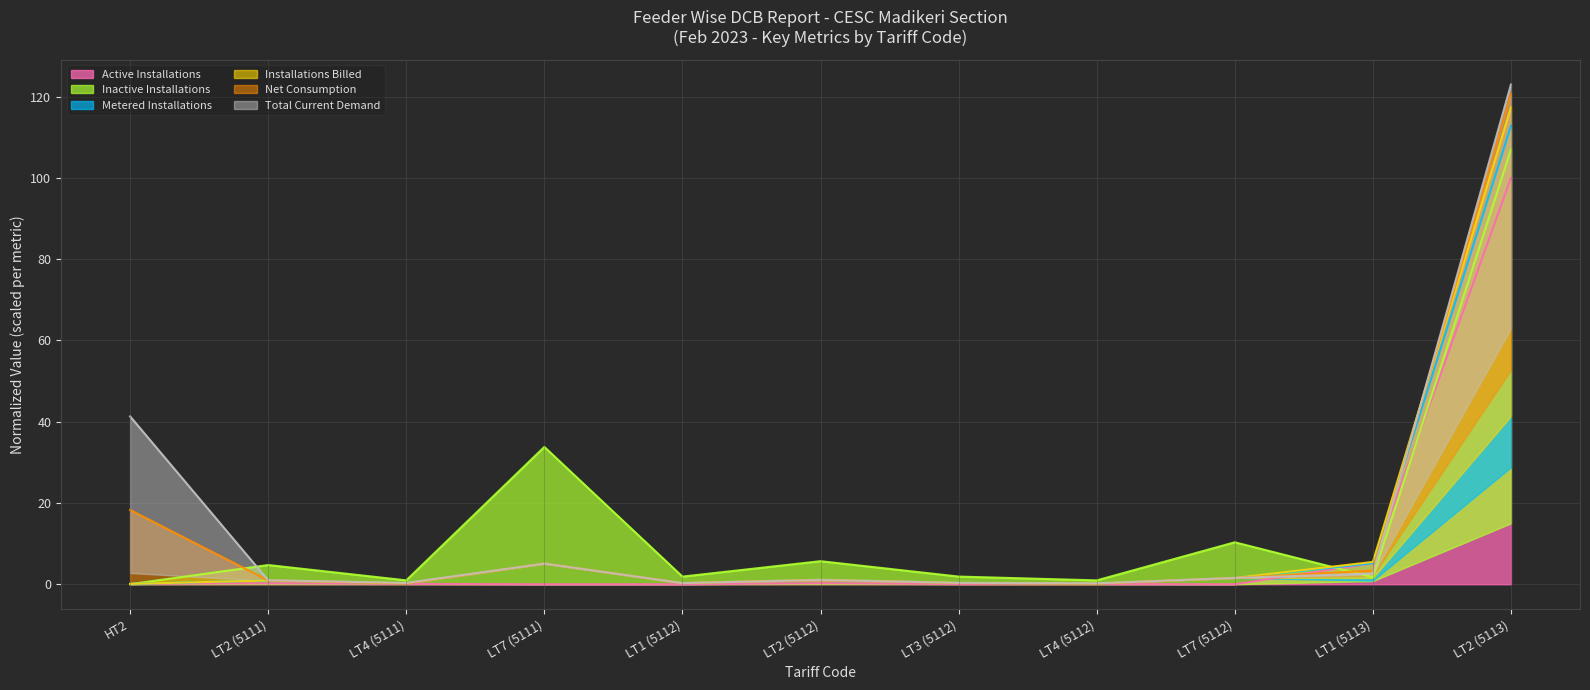

How many categories are shown in the chart?

11